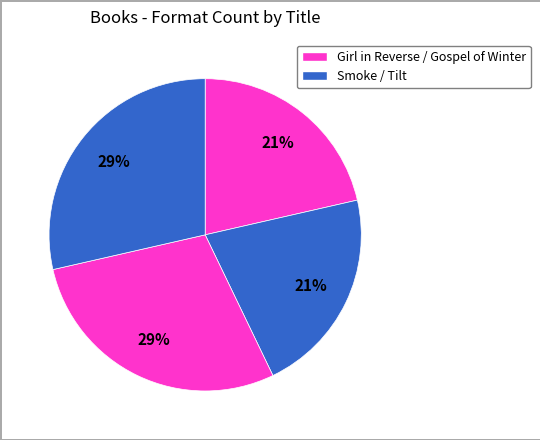

What is the smallest slice in the pie chart?

Girl in Reverse